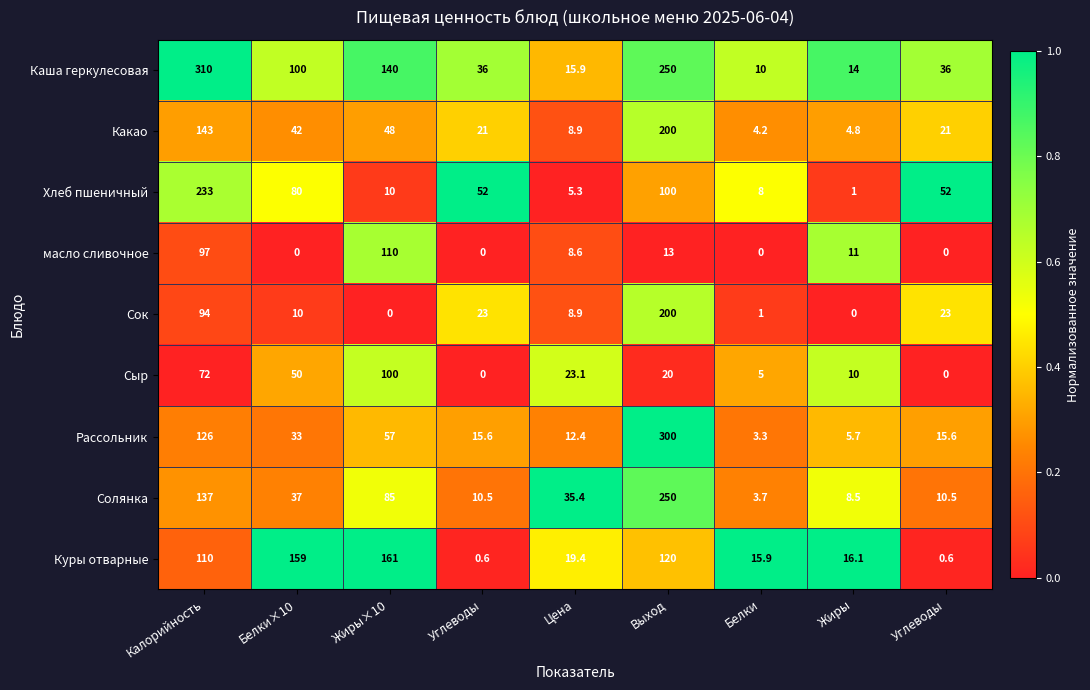

What is the total value across all series at Калорийность?

1322.0